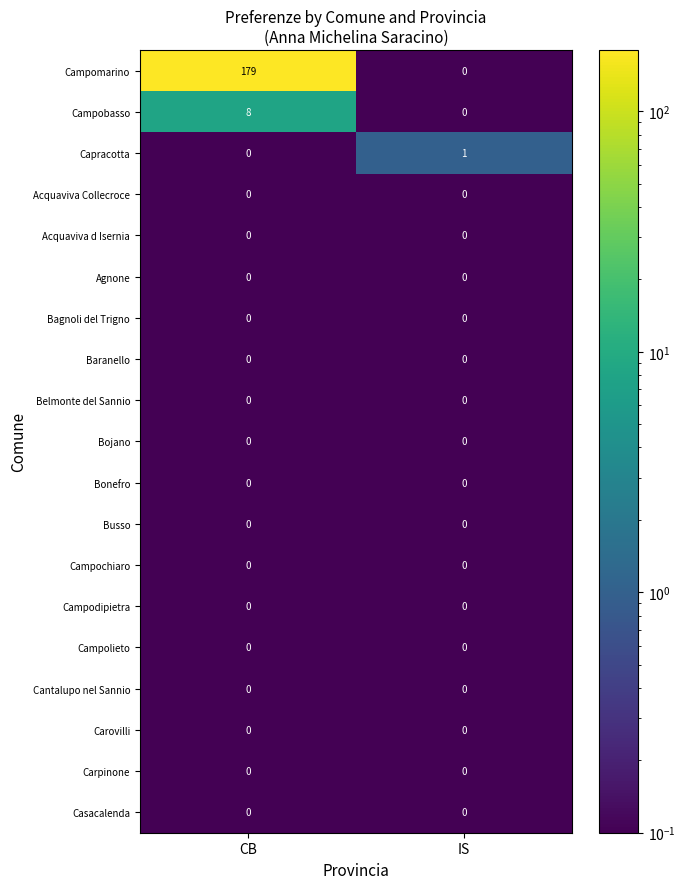

Which series has the largest range (max minus min)?

Campomarino